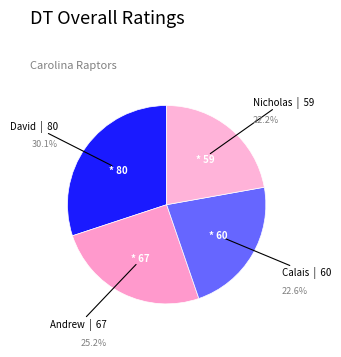

Rank the categories by value from highest to lowest.

David, Andrew, Calais, Nicholas